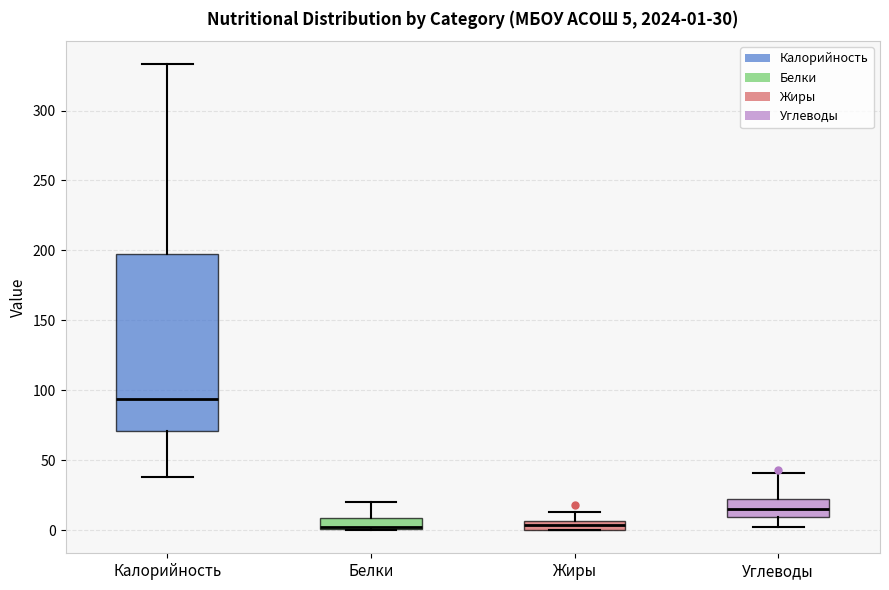

Which box has the highest median line?

Калорийность